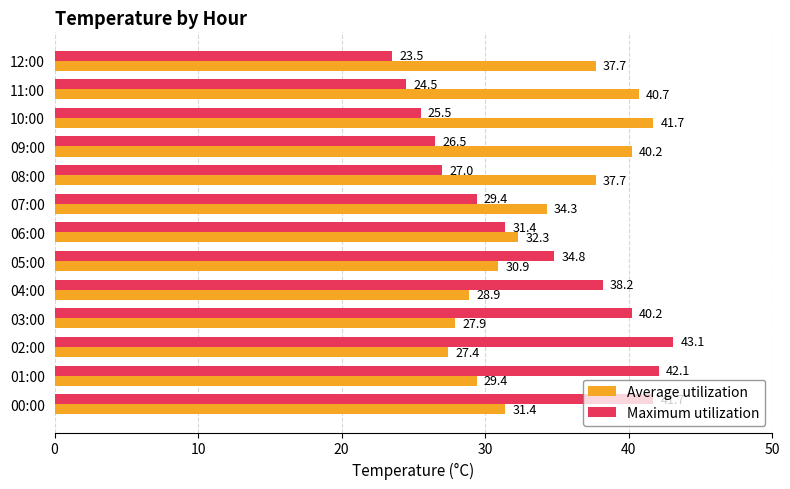

What is the average value of the Average utilization series?

33.9